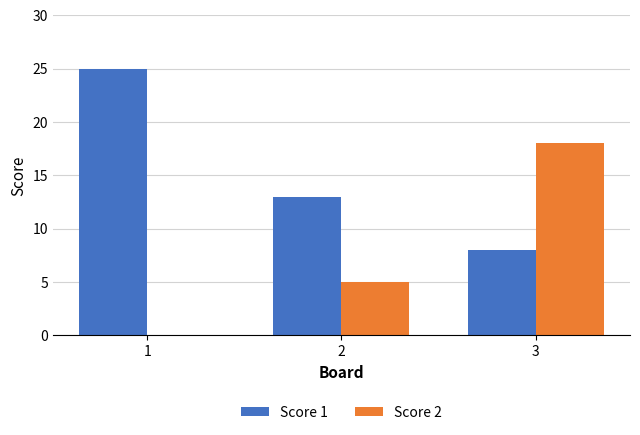

The Score 1 series shows 25 at 1. True or false?

True